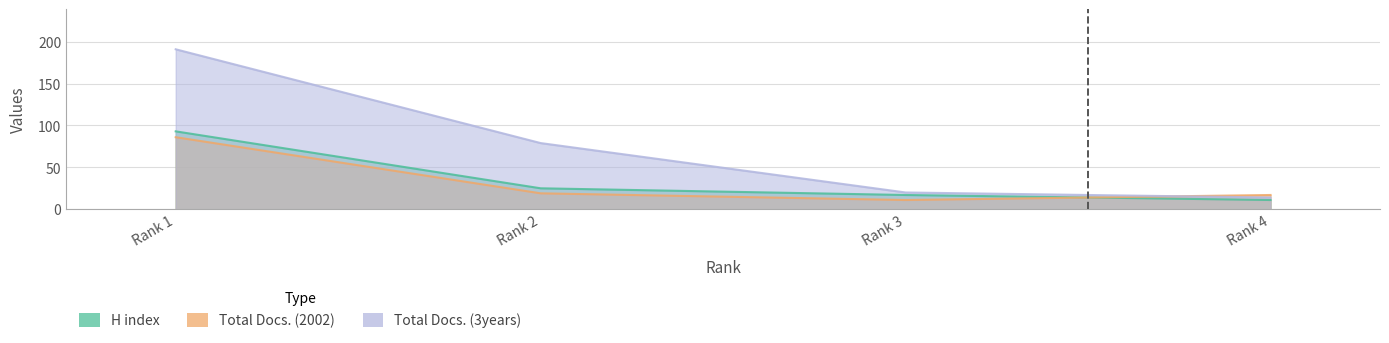

What is the difference between the maximum and minimum values in the Total Docs. (3years) series?

177